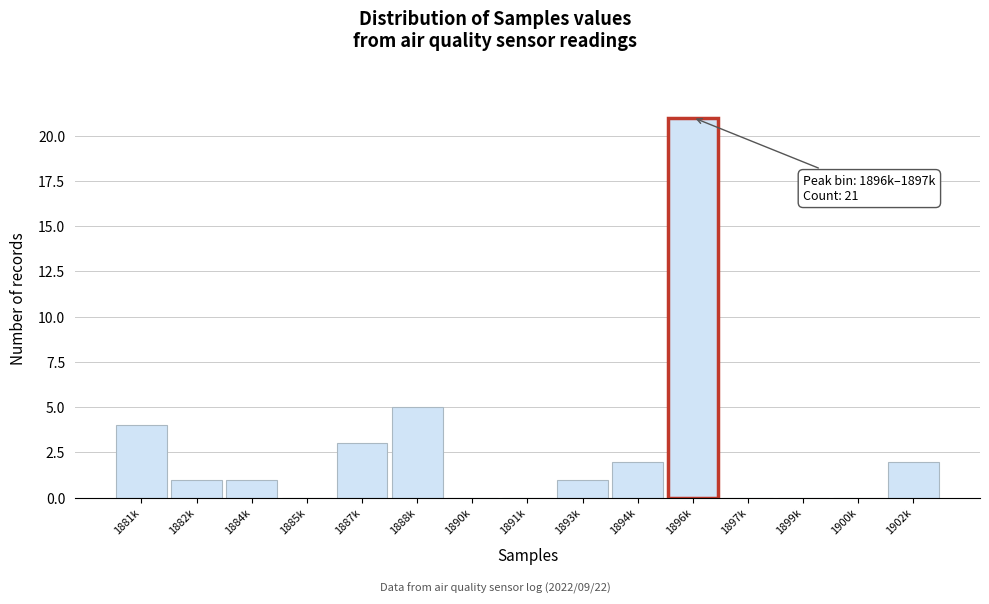

Where is the data nearest to the value 10?

1888k